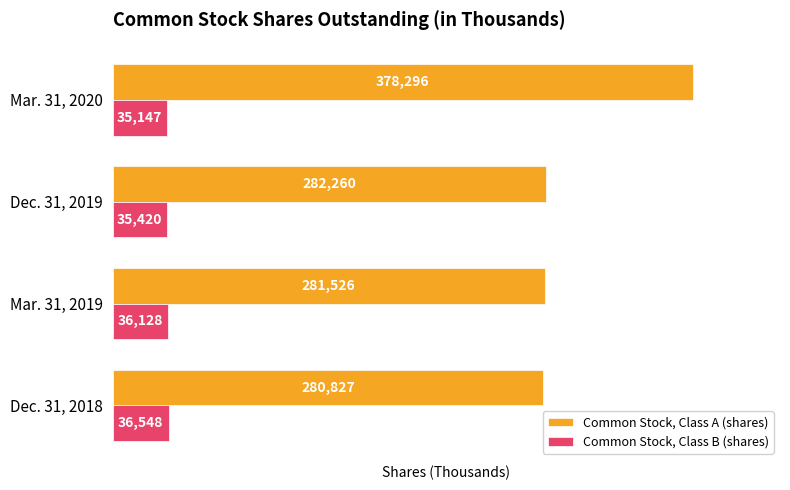

What is the average value of the Common Stock, Class A (shares) series?

305727